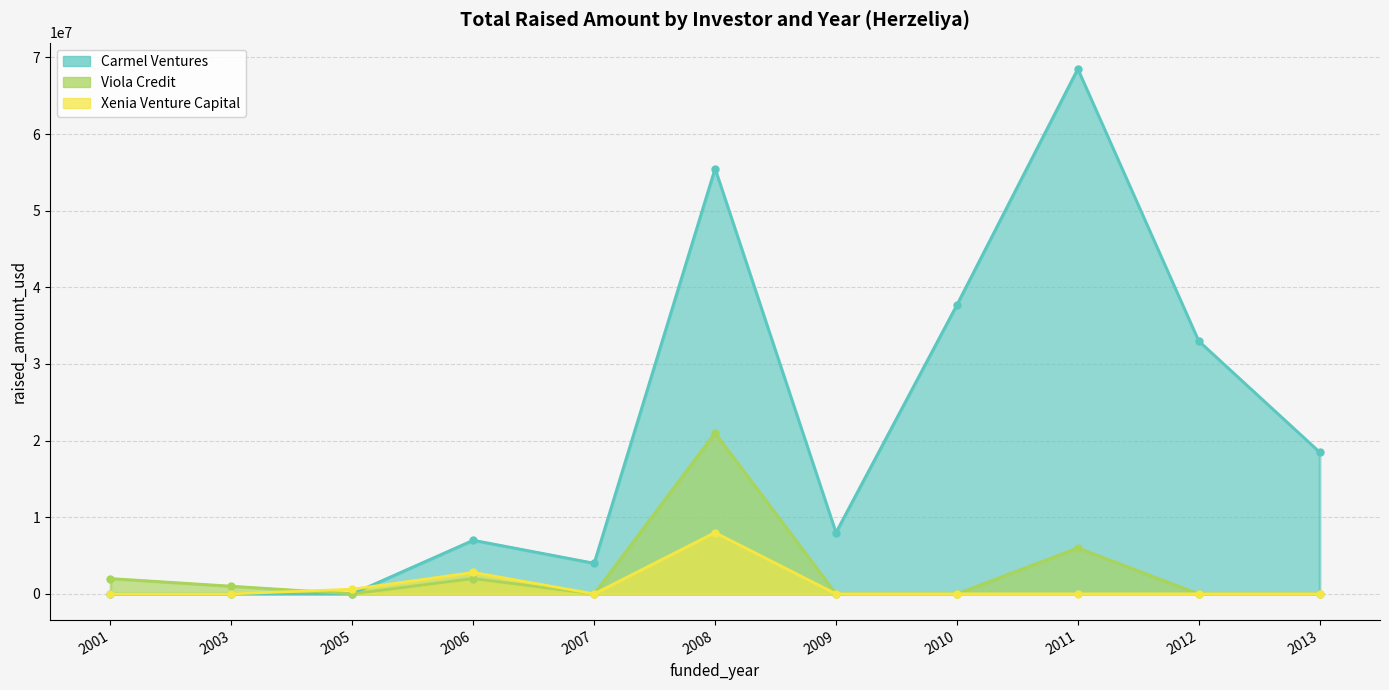

What are all the series names shown in the legend?

Carmel Ventures, Viola Credit, Xenia Venture Capital